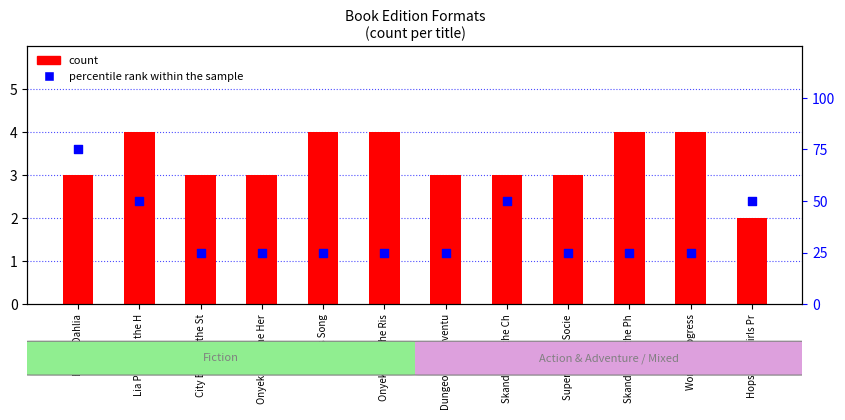

What are all the series names shown in the legend?

count, percentile rank within the sample